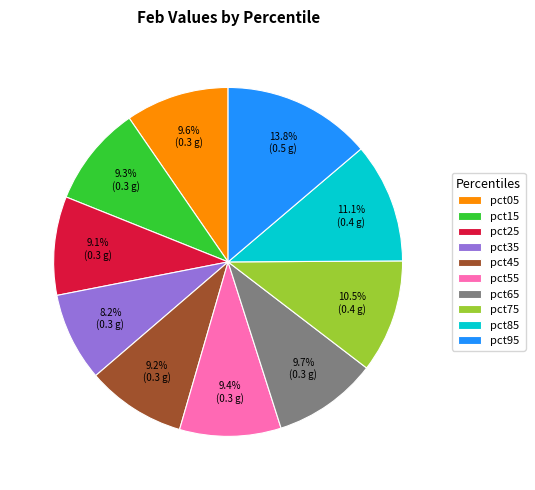

How many slices are in this pie chart?

10